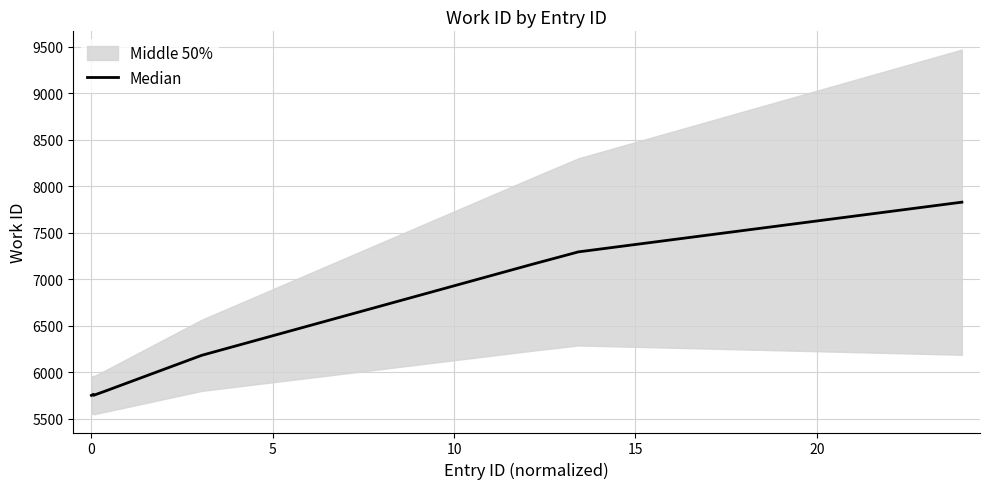

What is the greatest value displayed?

7828